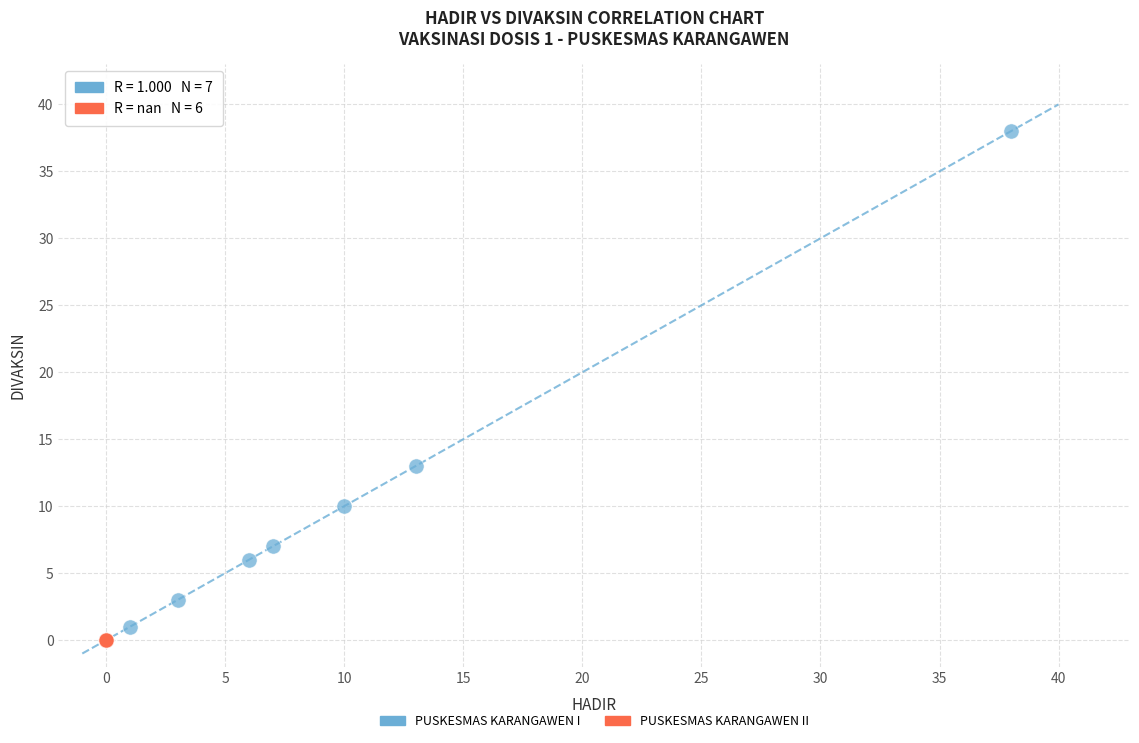

Which series reaches the maximum Y coordinate?

PUSKESMAS KARANGAWEN I